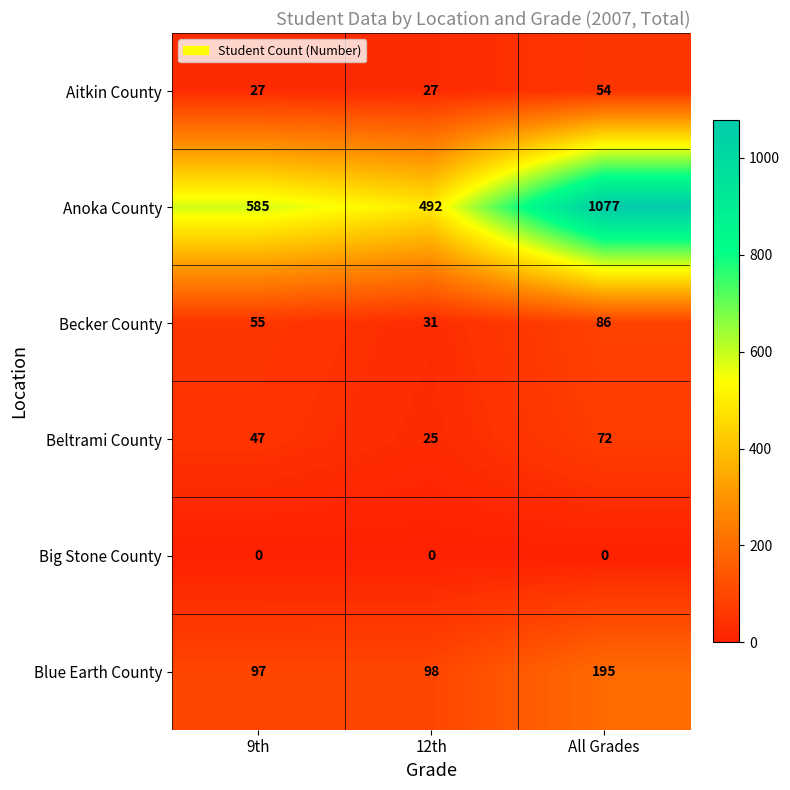

Count the number of data series in this chart.

6